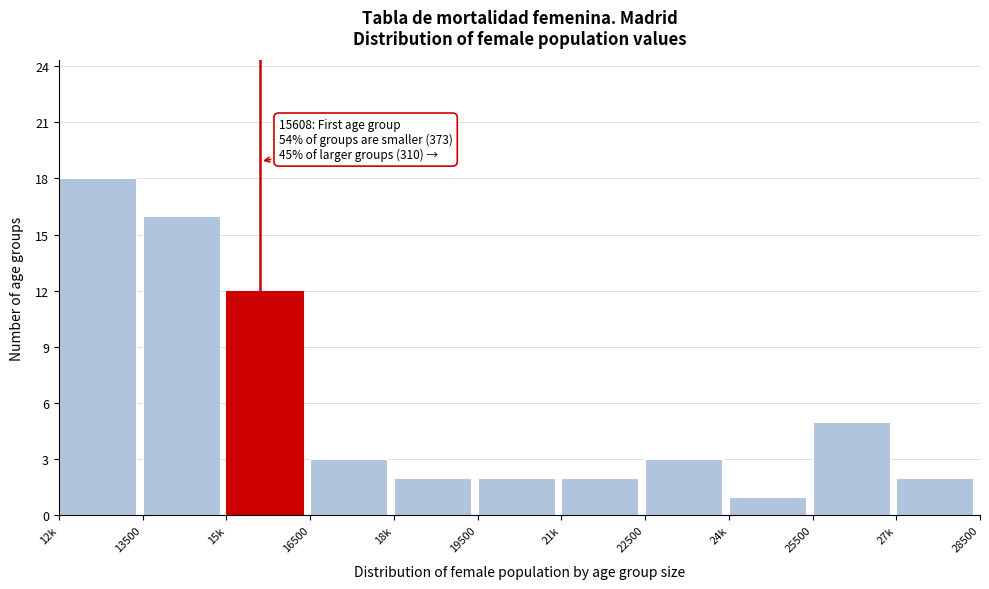

Reading left to right, list all the values displayed in this chart.

12k=18	13500=16	15k=12	16500=3	18k=2	19500=2	21k=2	22500=3	24k=1	25500=5	27k=2